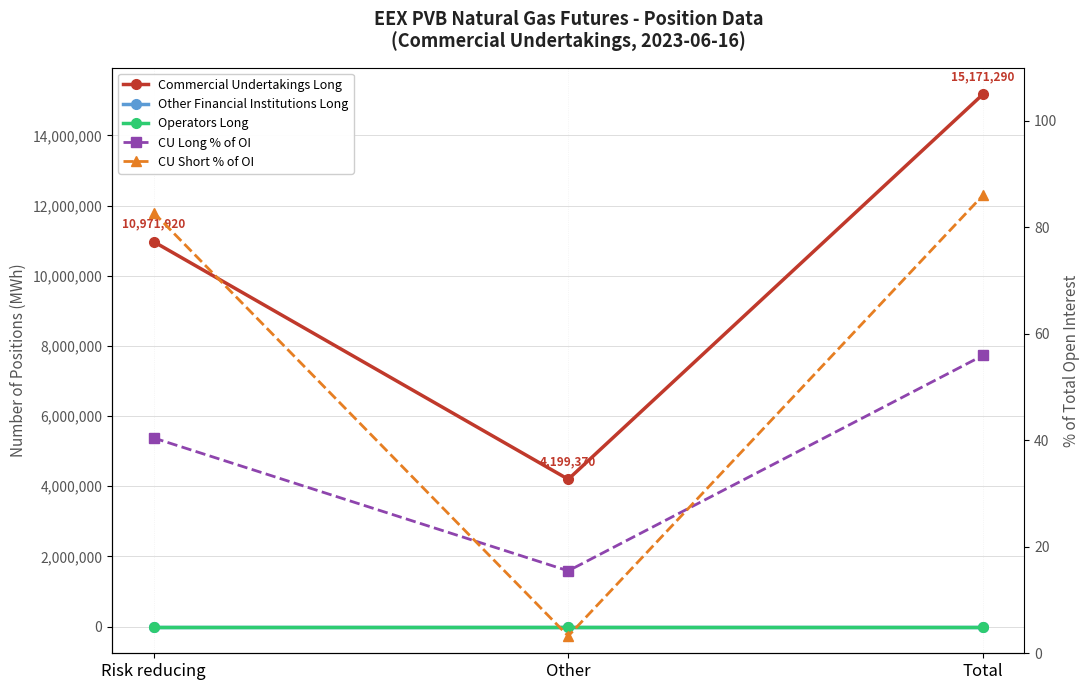

At how many categories does at least one series exceed 941916?

3